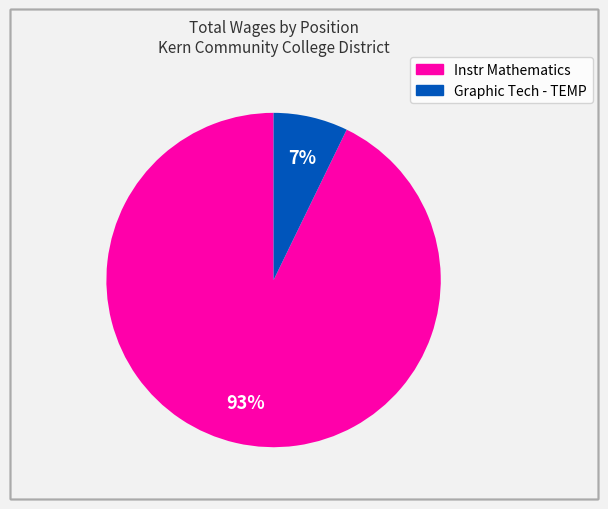

Between Instr Mathematics and Graphic Tech - TEMP, which is larger?

Instr Mathematics